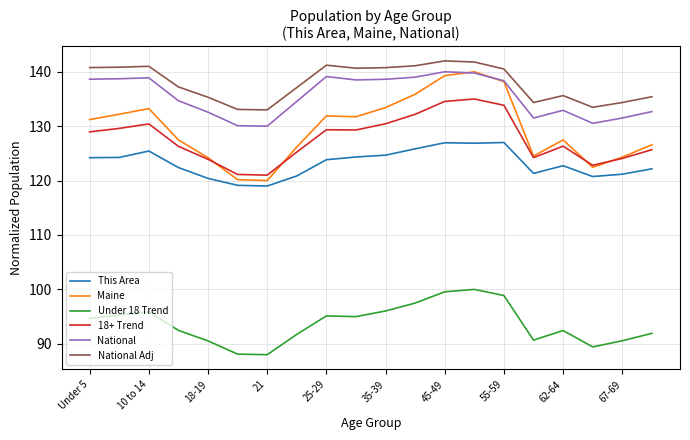

True or false: This Area and National cross at least once.

False